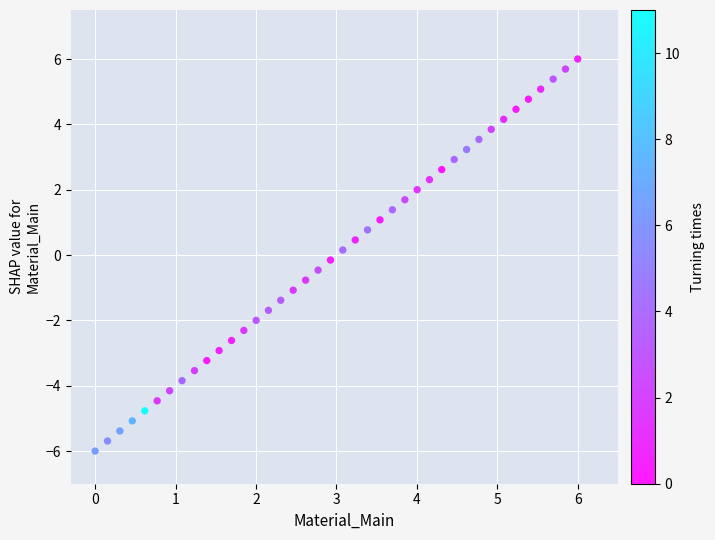

What is the range of X values (max minus min)?

6.0